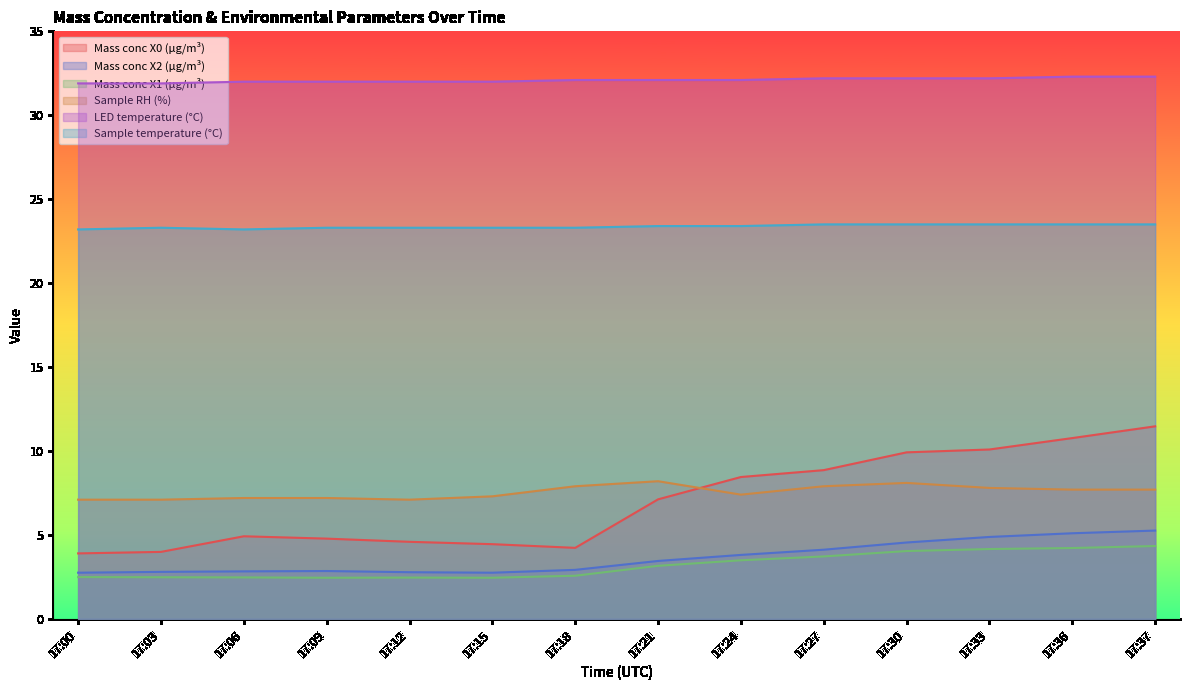

True or false: LED temperature (°C) and Sample temperature (°C) intersect in this chart.

False